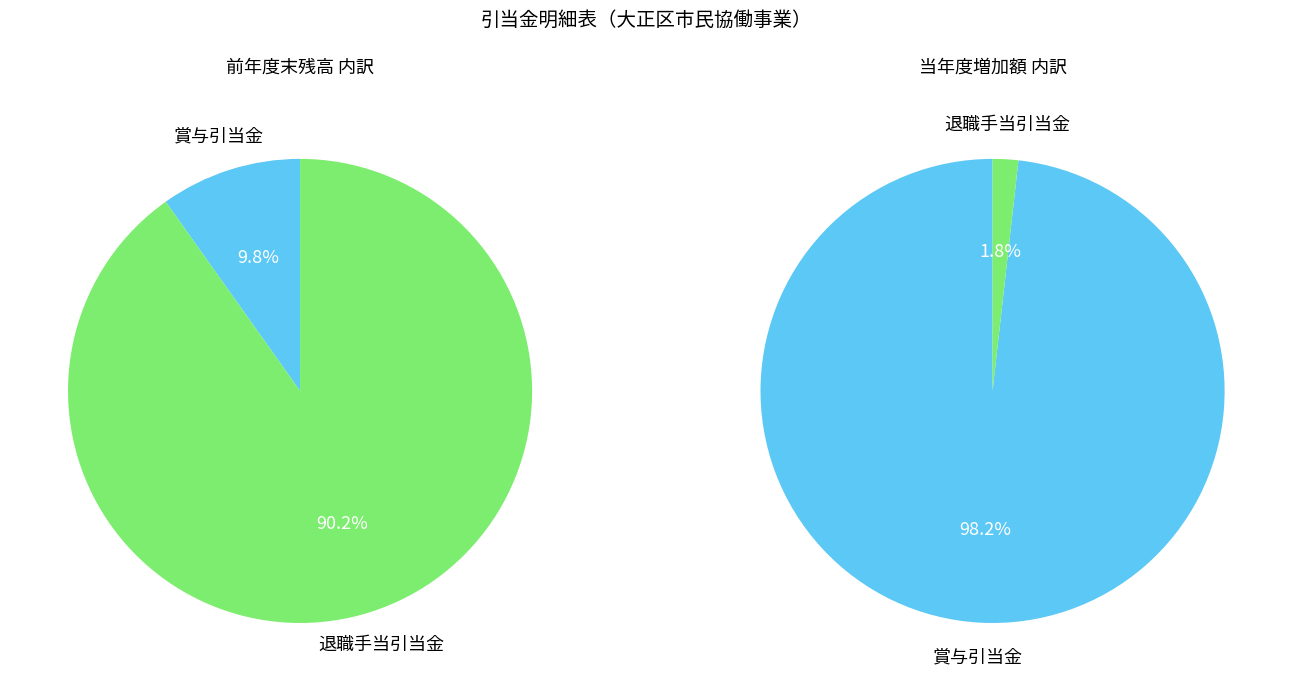

The 退職手当引当金 slice represents 90% of the pie. True or false?

True